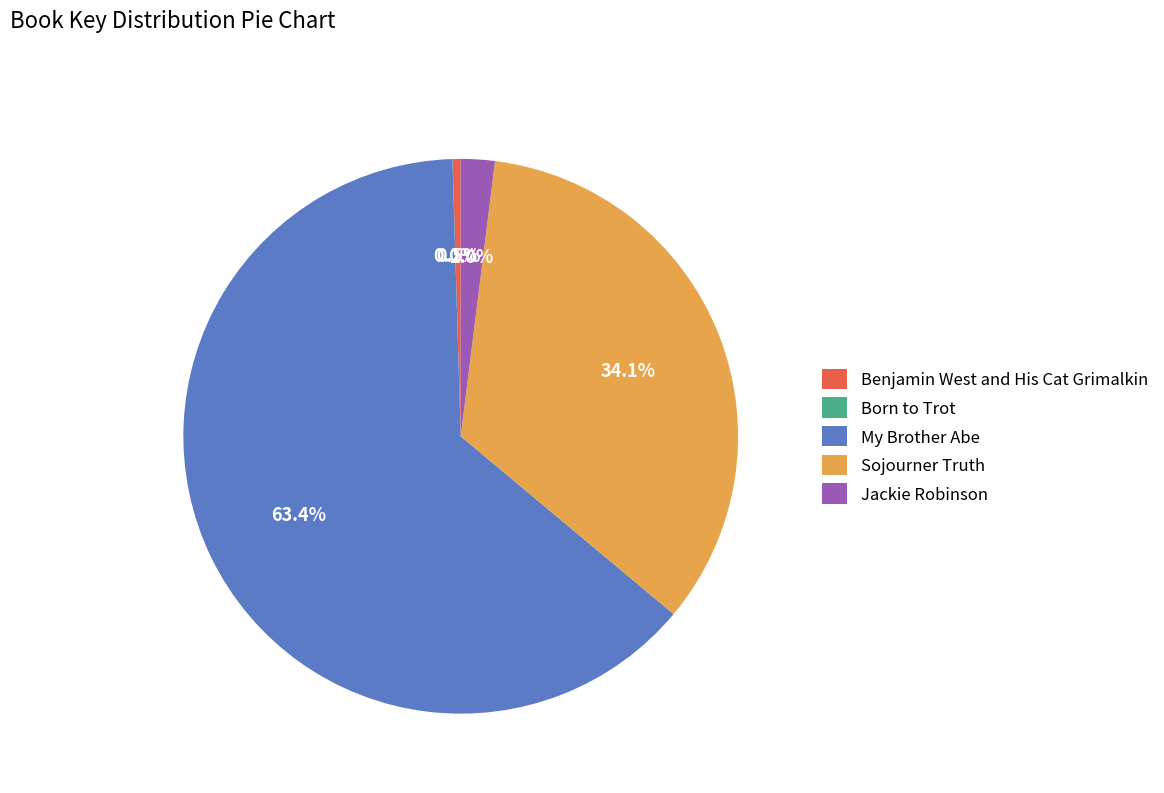

To the nearest percent, what is the average slice percentage?

20%